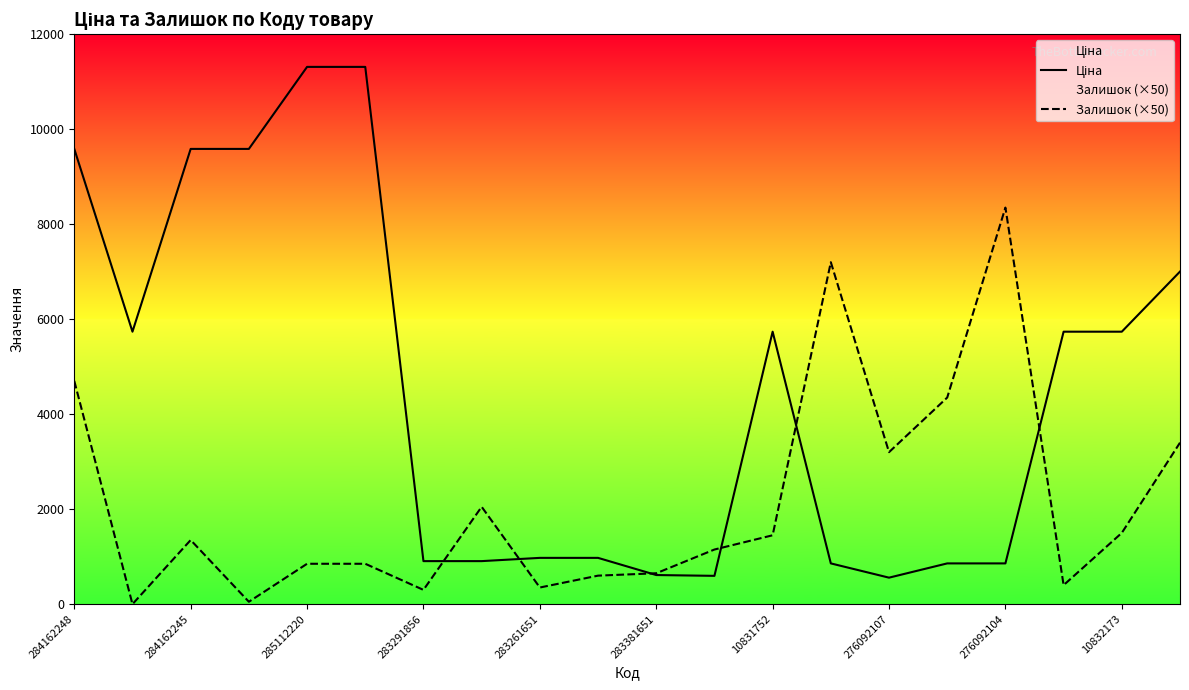

What is the total value across all series at 276092107?

3757.6